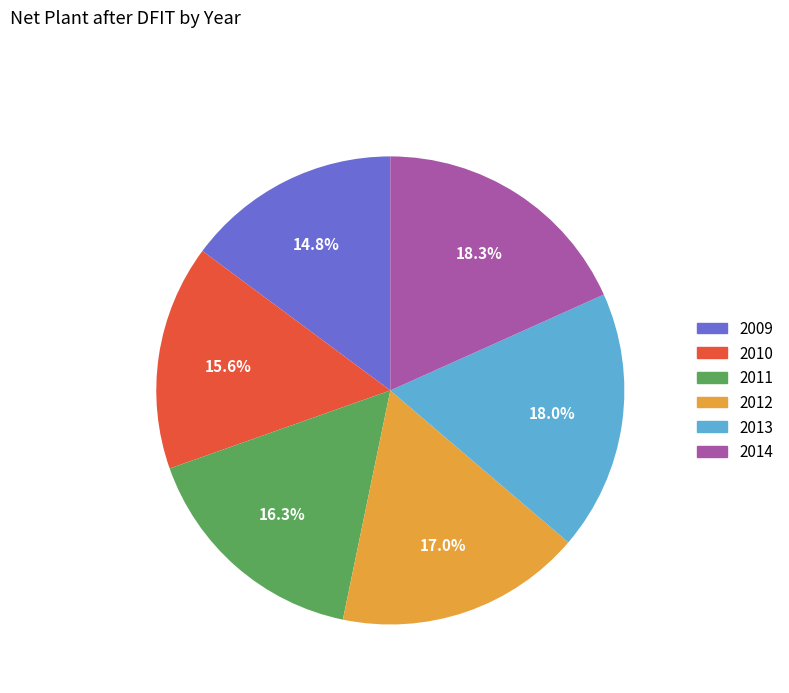

Is 2012 the majority of the pie?

No